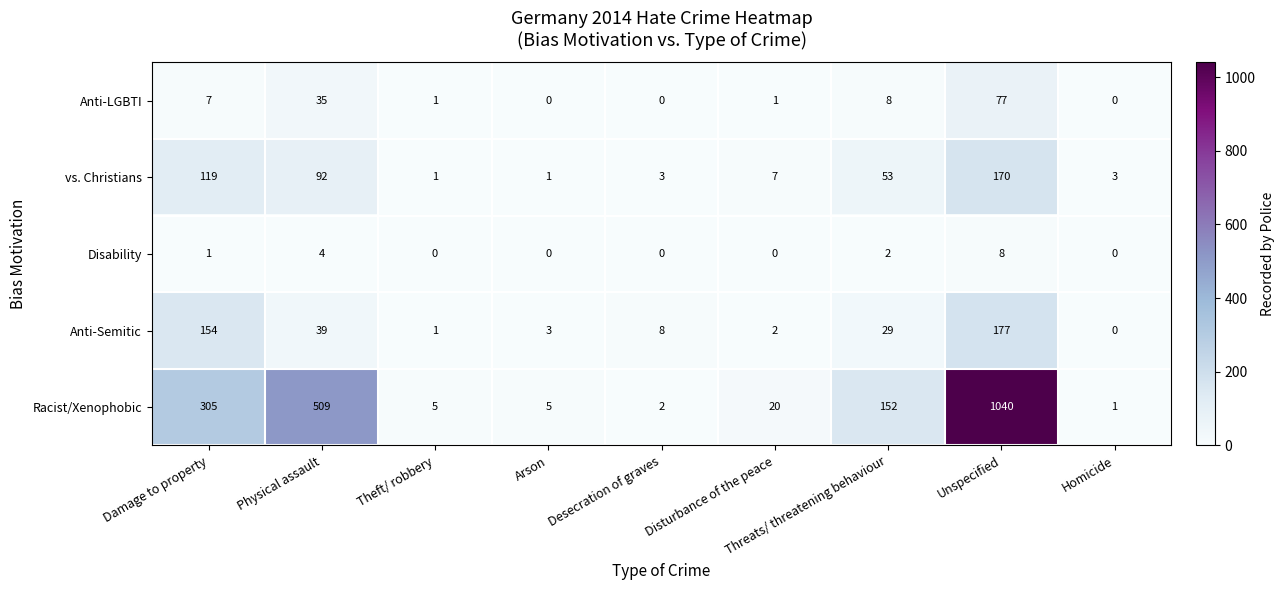

What is the highest value of the Disability series?

8